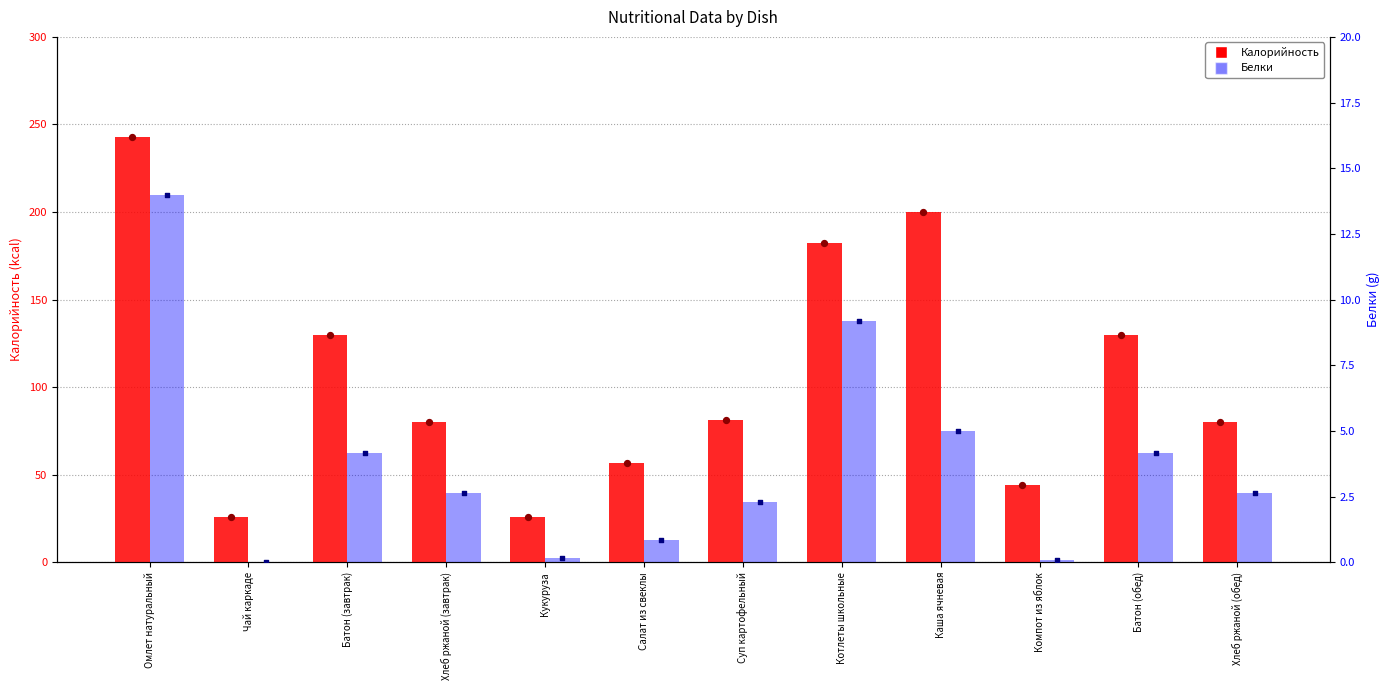

Is the value of Калорийность at Батон (завтрак) greater than the value of Белки at Котлеты школьные?

Yes